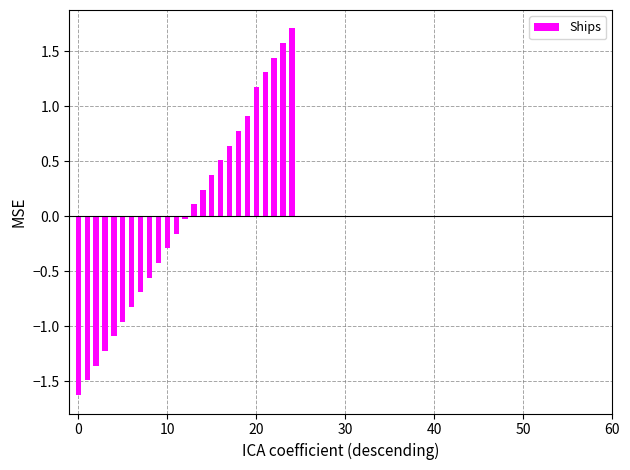

What is the difference between the second highest and minimum values?

3.2